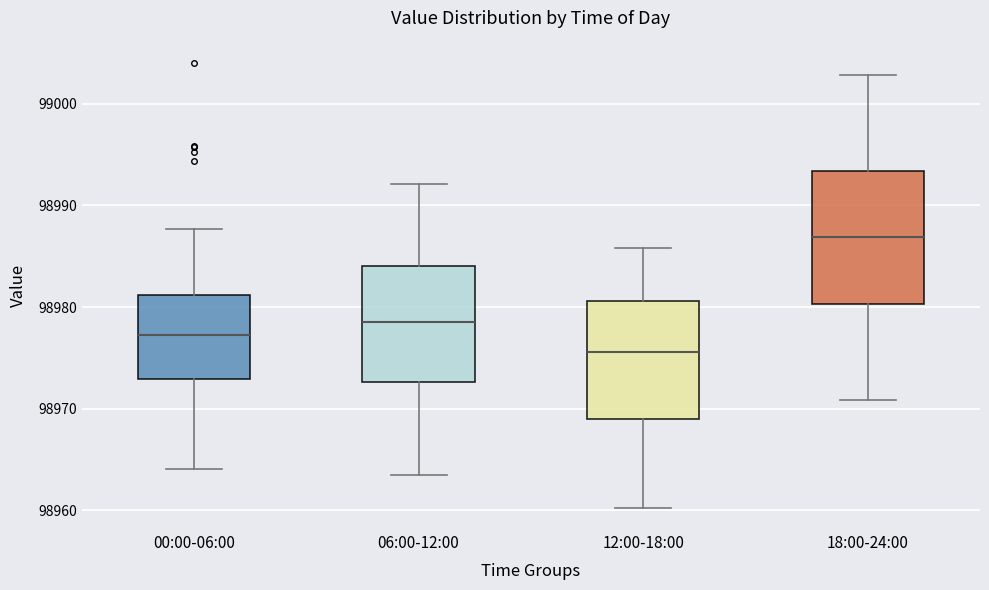

Reading left to right, transcribe this box plot: for each box, give where its median line is, the range the box spans, and where its two whiskers end, as read against the y-axis. The values are not printed on the chart, so give them approximately, as read against the axis.

00:00-06:00: median 98977, box 98973 to 98981, whiskers 98964 to 98988
06:00-12:00: median 98979, box 98973 to 98984, whiskers 98963 to 98992
12:00-18:00: median 98976, box 98969 to 98981, whiskers 98960 to 98986
18:00-24:00: median 98987, box 98980 to 98993, whiskers 98971 to 99003